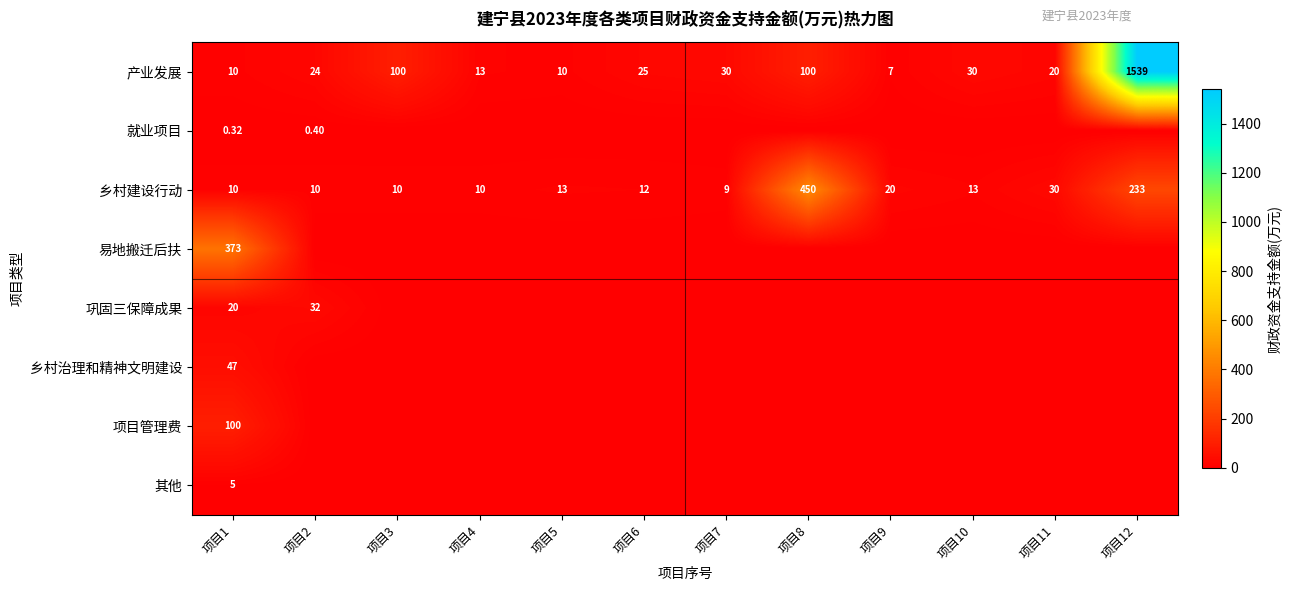

At which category is the sum across all series the highest?

项目12